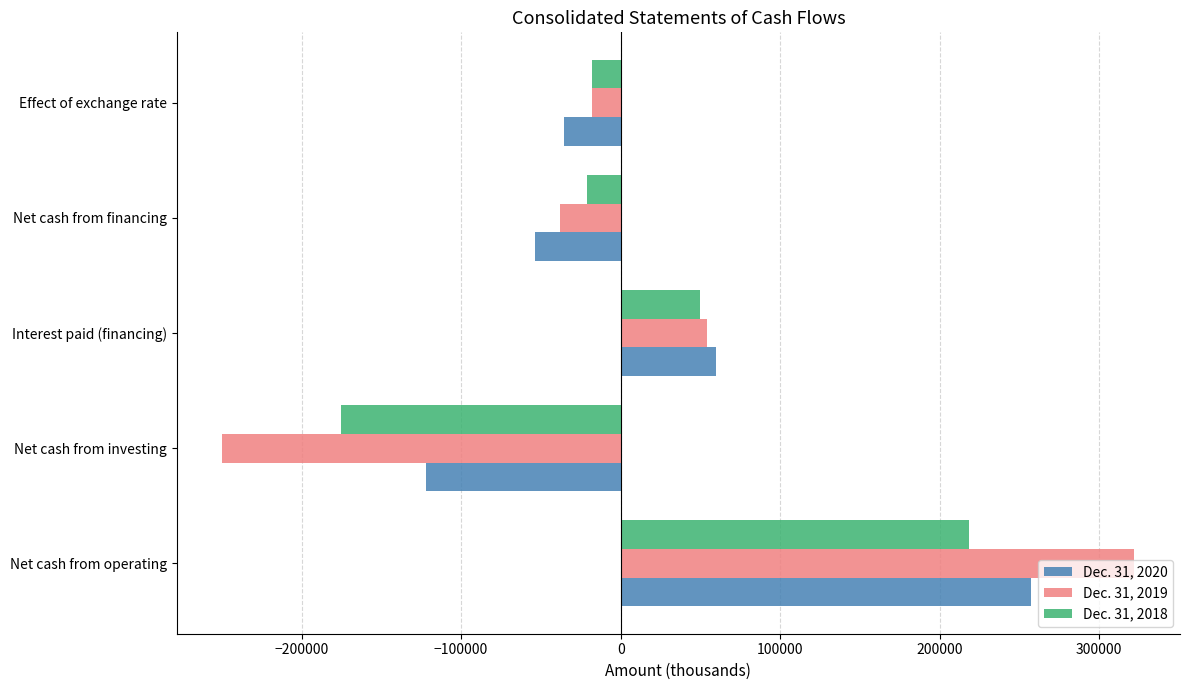

At which label is Dec. 31, 2020 closest to 67604?

Interest paid (financing)